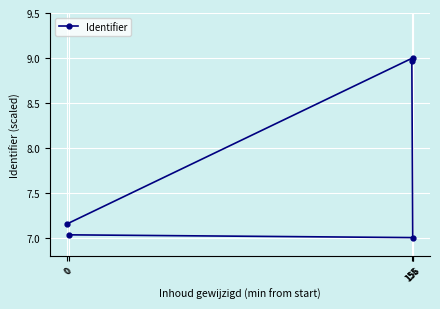

What is the smallest value displayed?

7.0